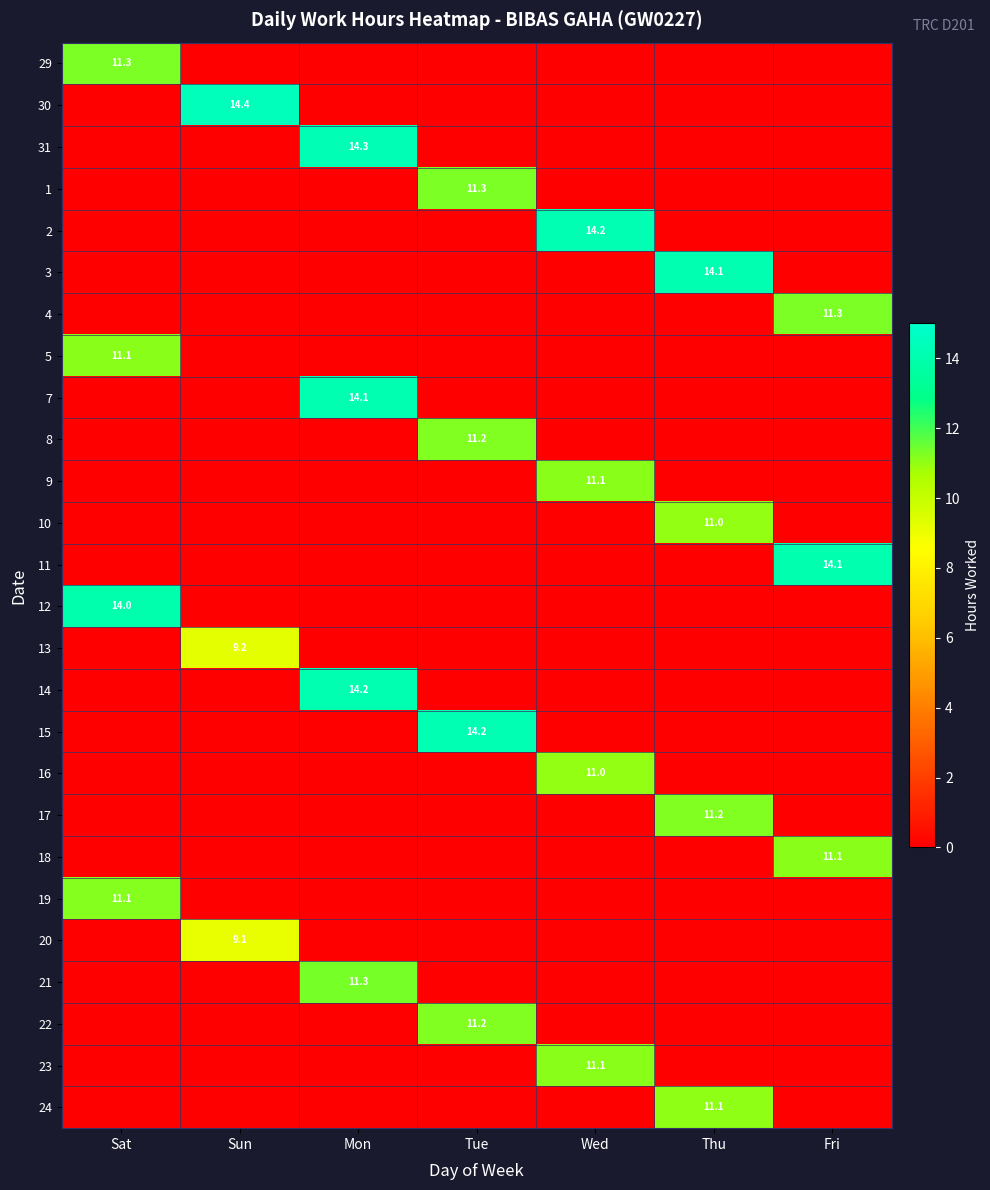

The value of 4 at Fri is 11.3. True or false?

True